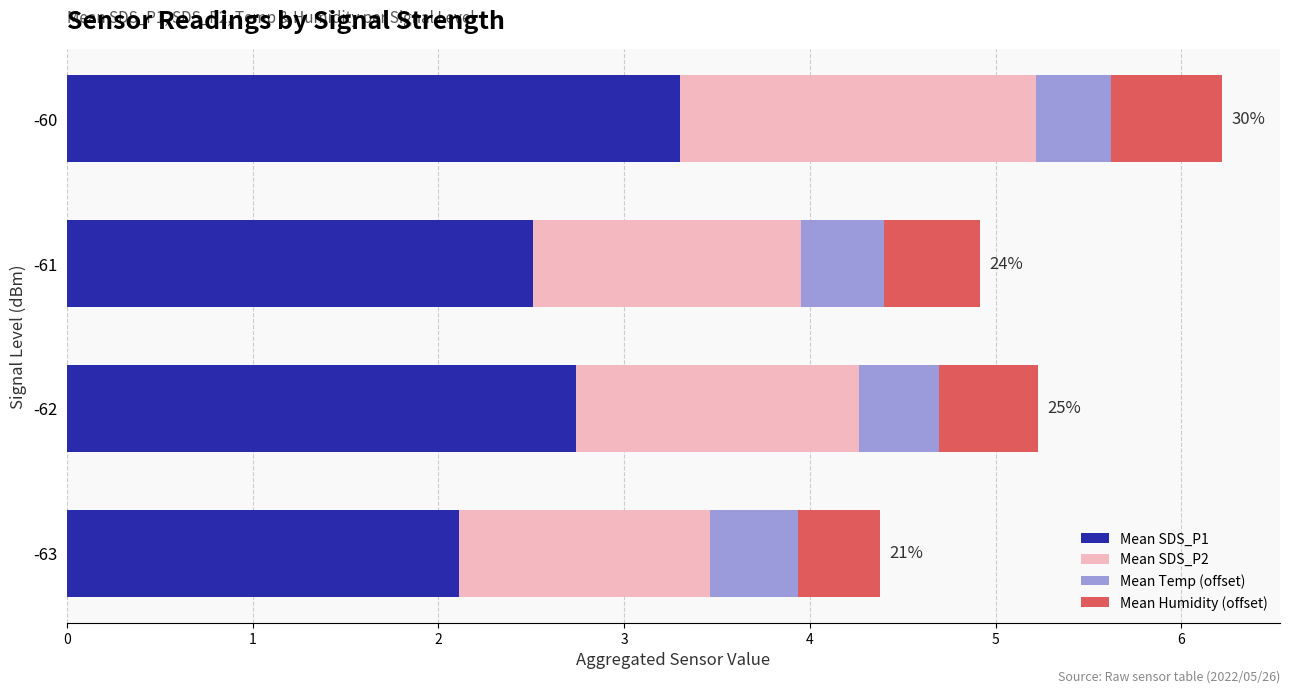

Count the number of categories in the chart.

4